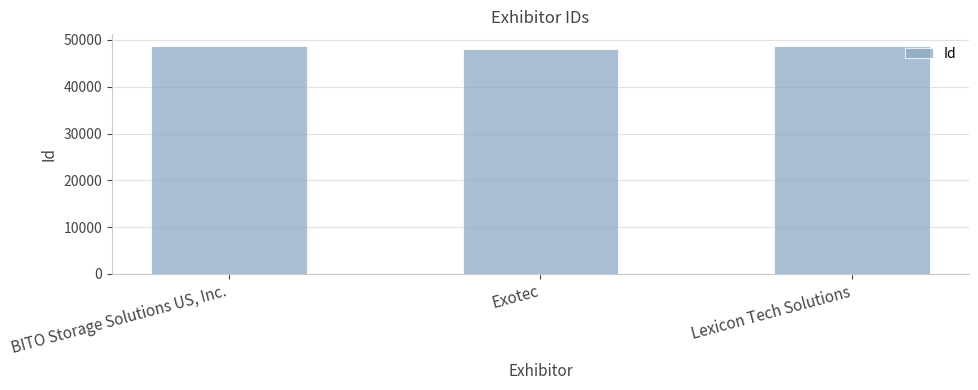

How many data points does each series have?

3